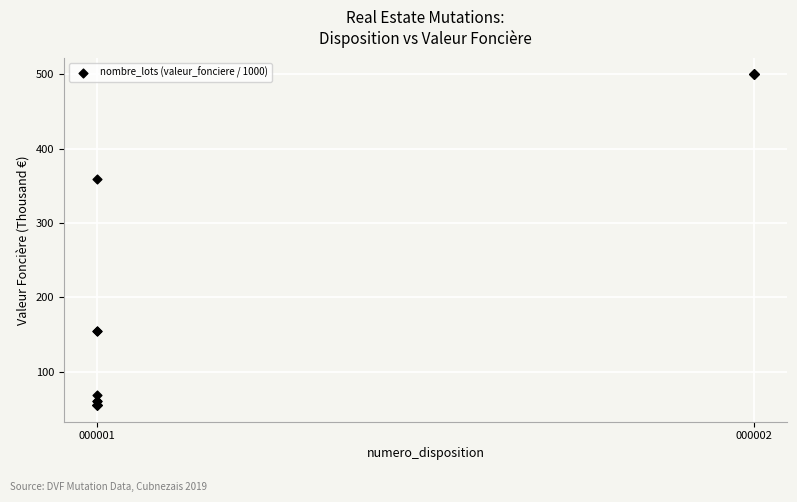

What Y value in the scatter plot is closest to 277?

358.8